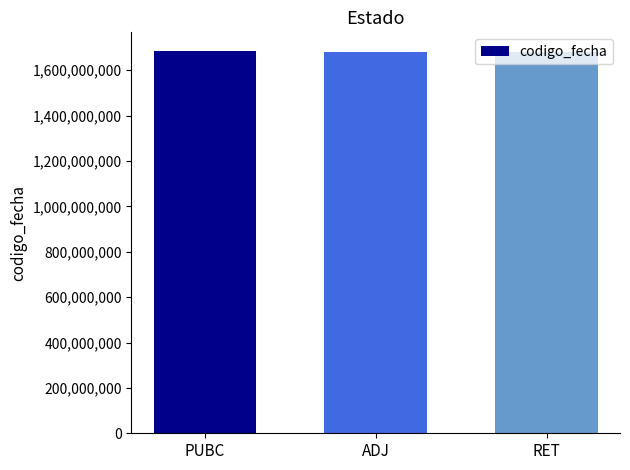

What is the average value?

1681749376